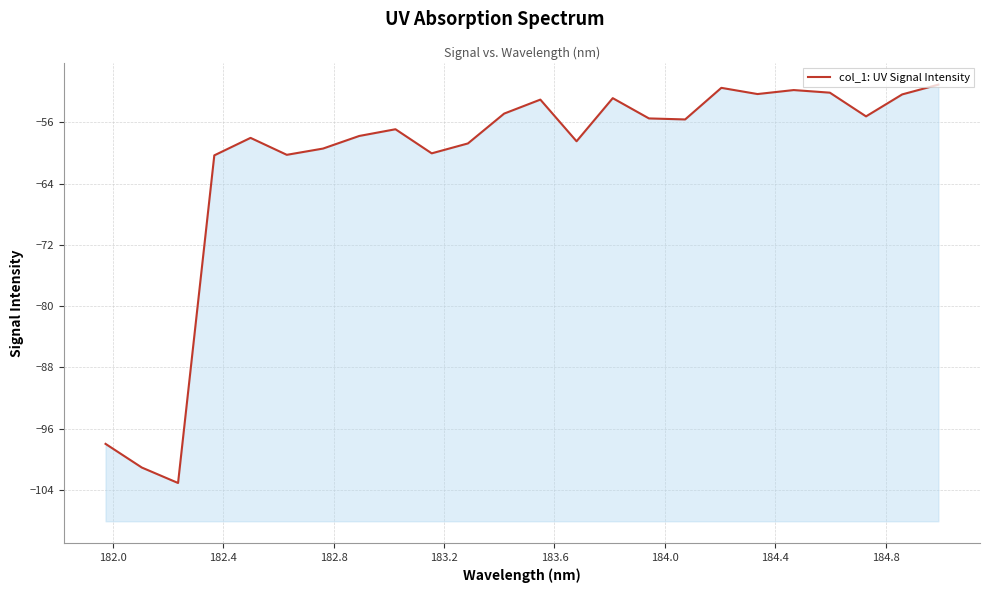

What is the average value?

-61.3